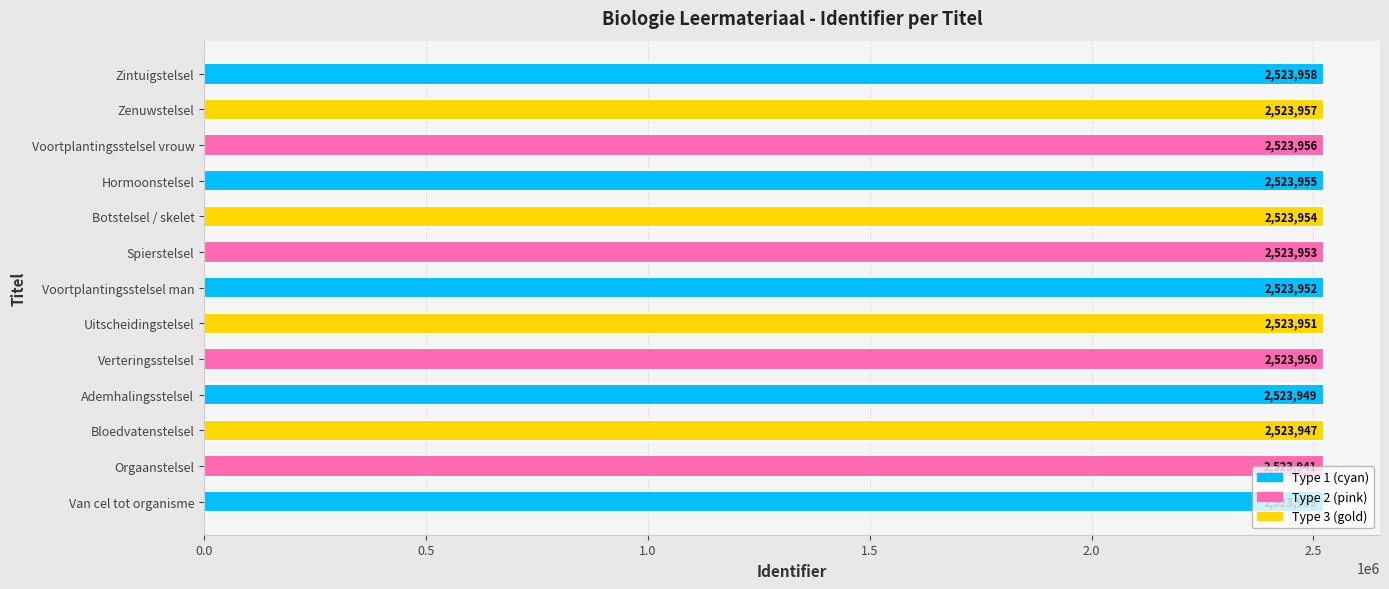

The chart shows a value of 623410 at Verteringsstelsel. True or false?

False